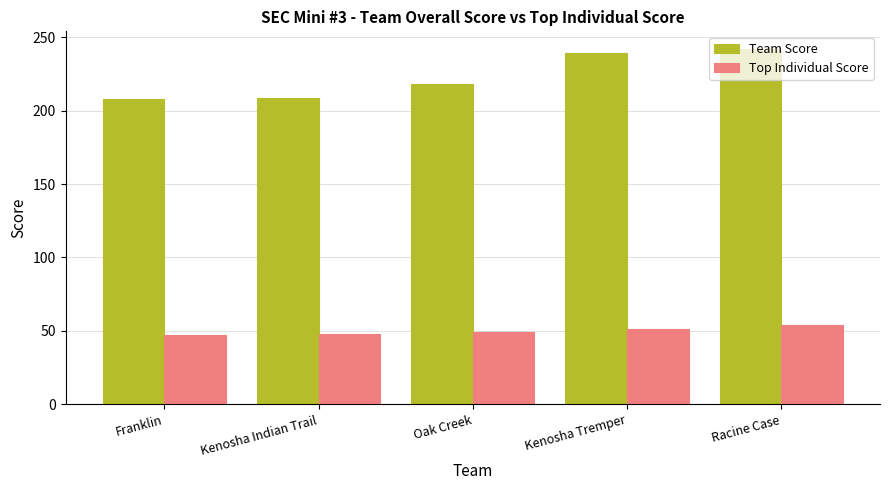

What is the smallest value displayed?

47